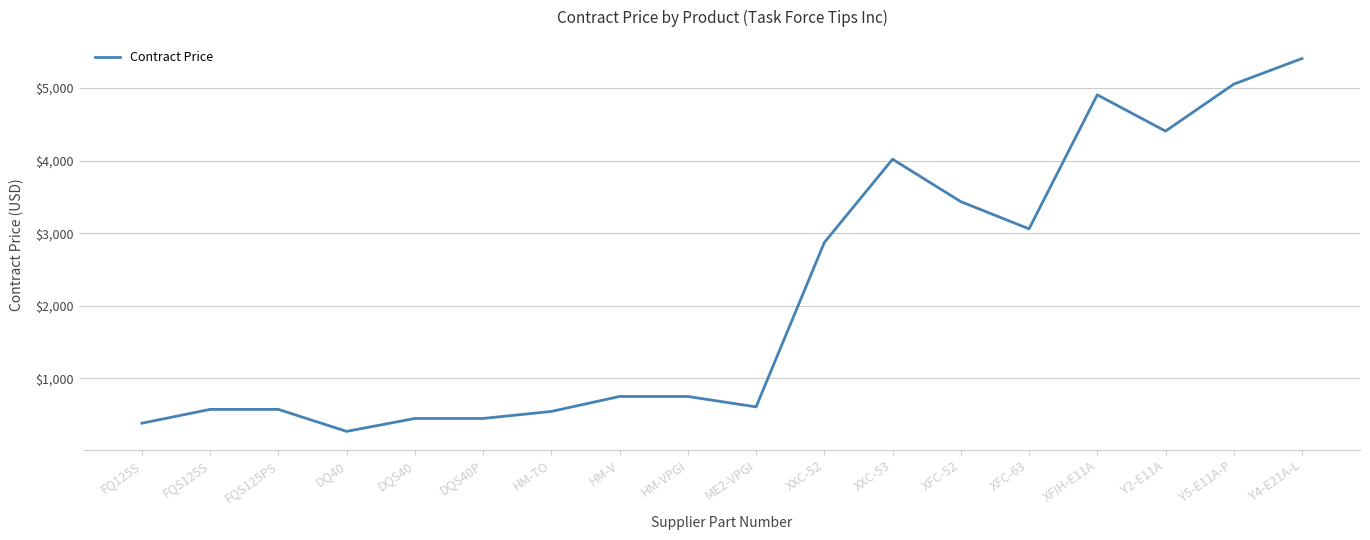

True or false: the data shows 381.2 at FQ125S.

True